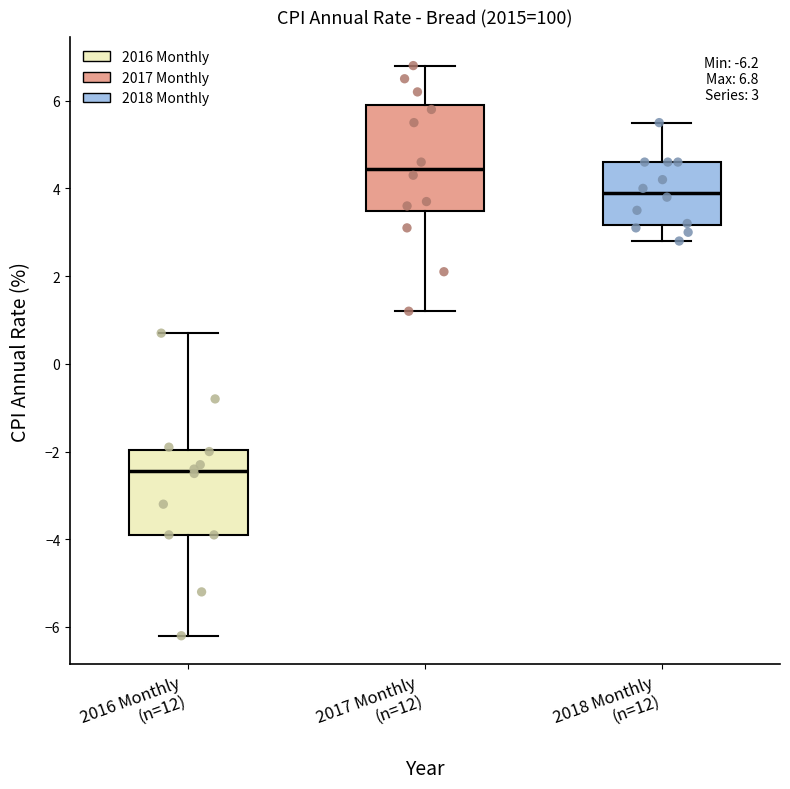

Which box is the tallest, from its lower edge to its upper edge?

2017 Monthly (n=12)